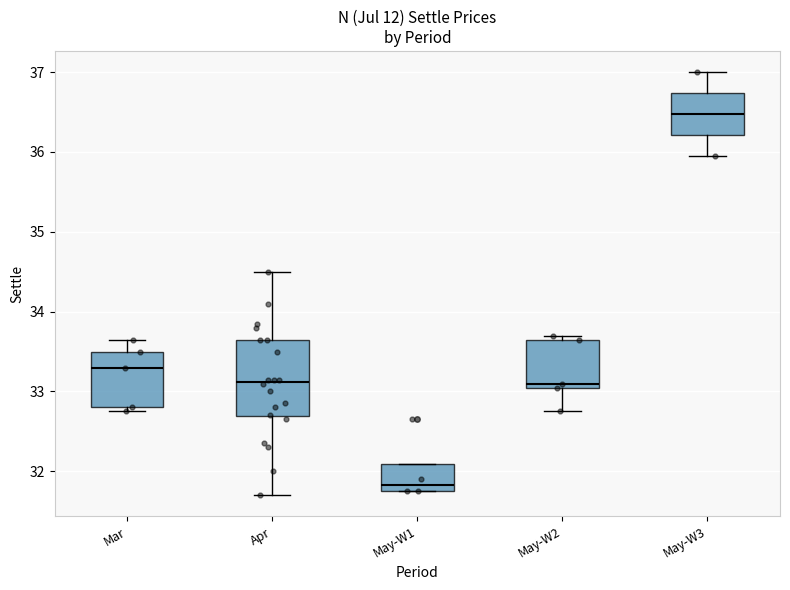

Reading left to right, transcribe this box plot: for each box, give where its median line is, the range the box spans, and where its two whiskers end, as read against the y-axis. The values are not printed on the chart, so give them approximately, as read against the axis.

Mar: median 33.3, box 32.8 to 33.5, whiskers 32.8 (just below the box's lower edge) to 33.7
Apr: median 33.1, box 32.7 to 33.7, whiskers 31.7 to 34.5
May-W1: median 31.8 (just above the box's lower edge), box 31.8 to 32.1, whiskers 31.8 to 32.1
May-W2: median 33.1 (just above the box's lower edge), box 33.1 to 33.7, whiskers 32.8 to 33.7 (just above the box's upper edge)
May-W3: median 36.5, box 36.2 to 36.7, whiskers 36.0 to 37.0